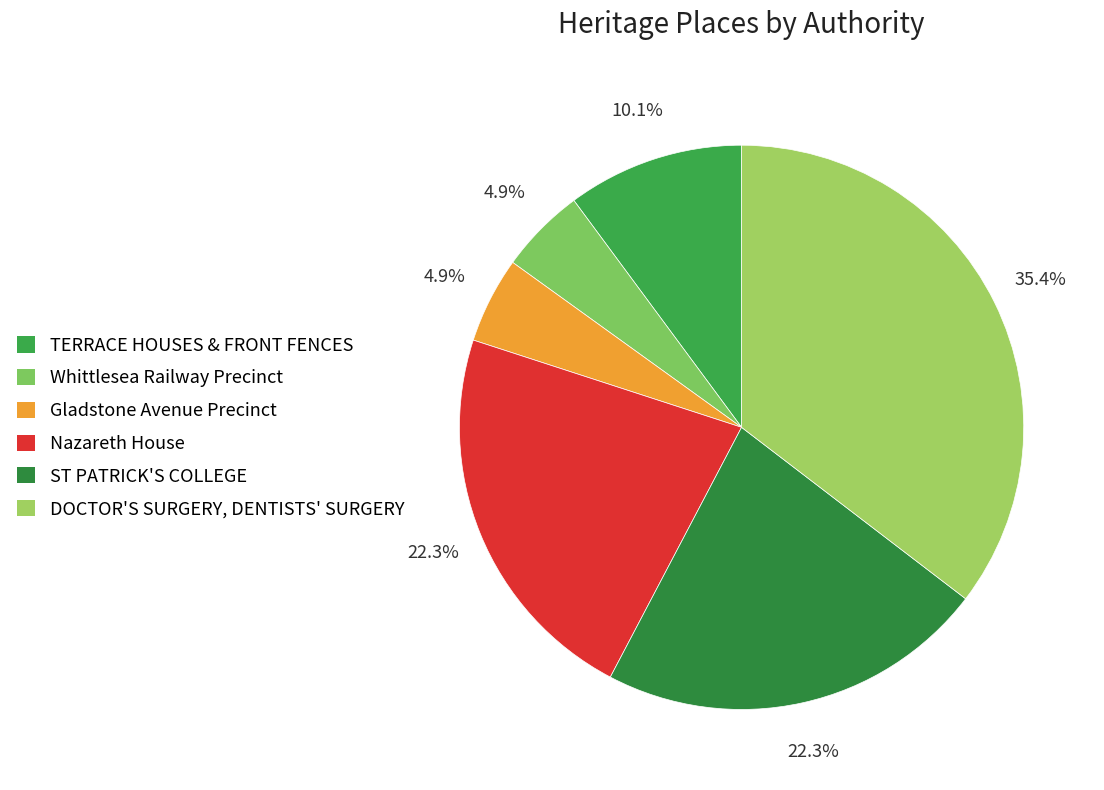

The DOCTOR'S SURGERY, DENTISTS' SURGERY slice represents 35% of the pie. True or false?

True